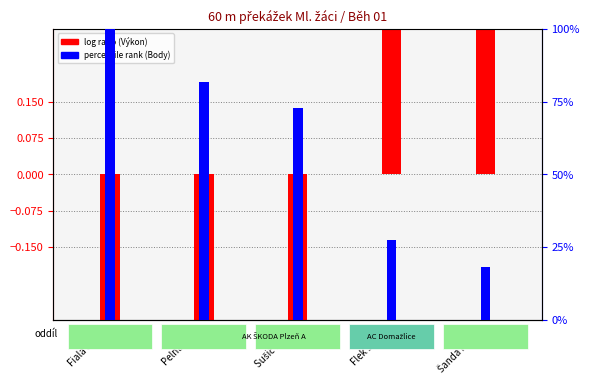

What is the value of the log ratio (Výkon dev.) bar at the 1st from the left?

-1.6